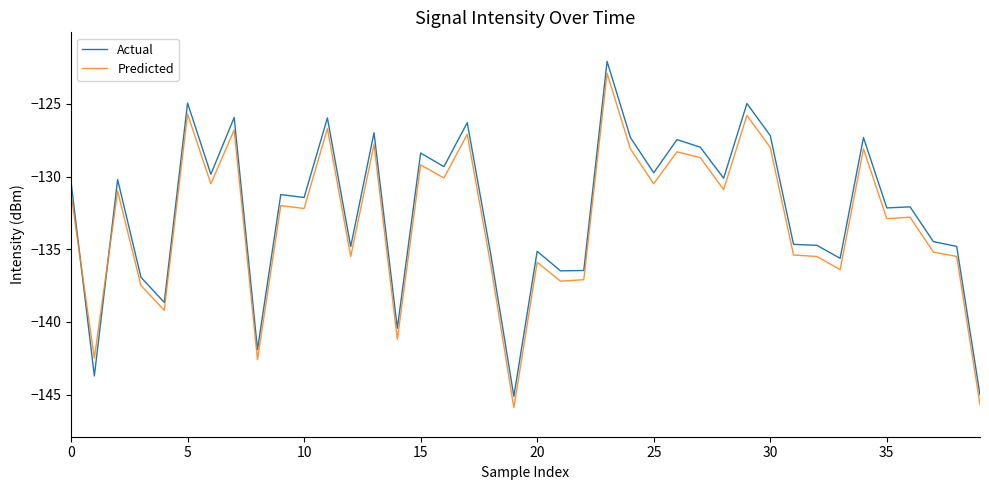

True or false: Actual and Predicted cross at least once.

True